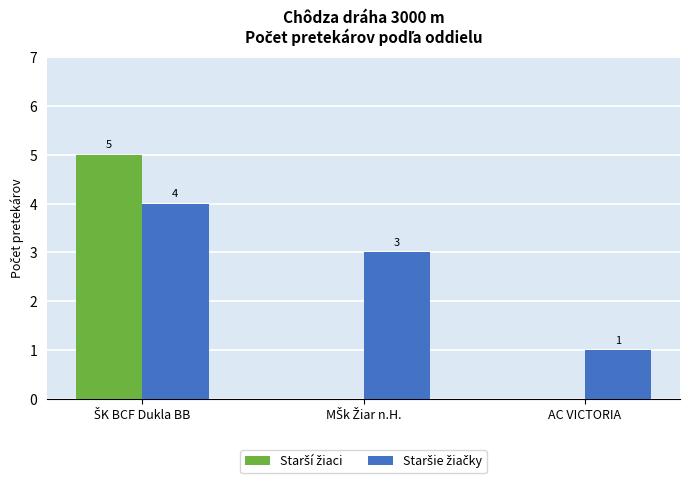

What is the greatest value displayed?

5